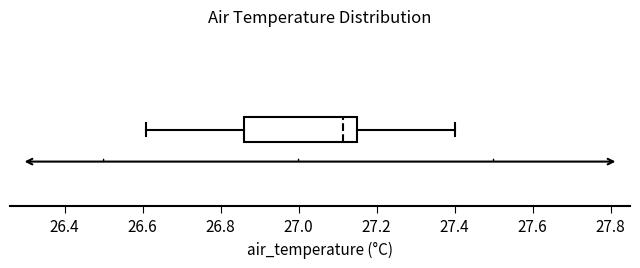

Transcribe this box plot: give where the median line is, the range the box spans, and where the two whiskers end, as read against the x-axis. The values are not printed on the chart, so give them approximately, as read against the axis.

median 27.12, box 26.86 to 27.16, whiskers 26.62 to 27.40